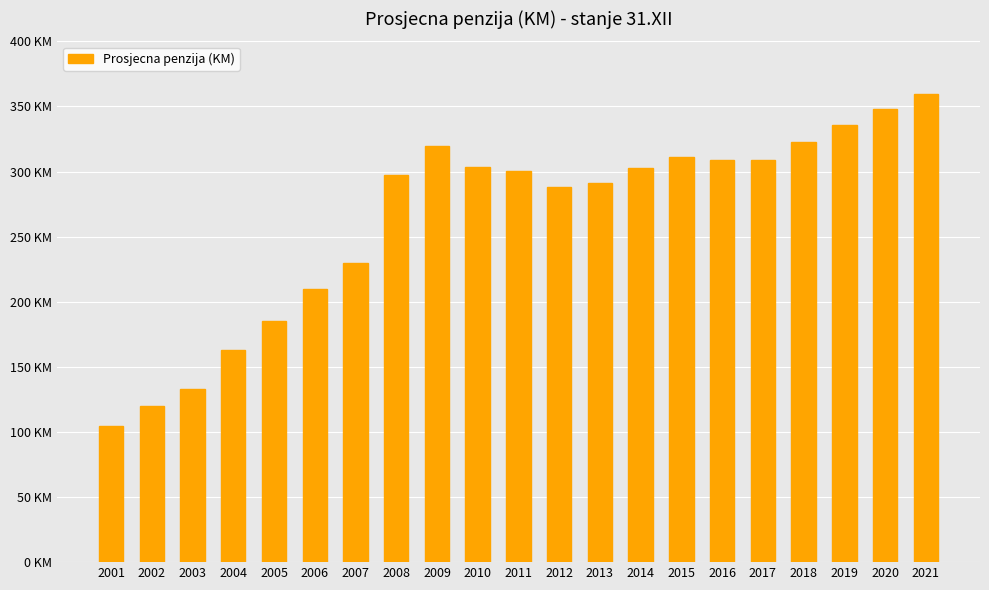

Are the bars horizontal?

No